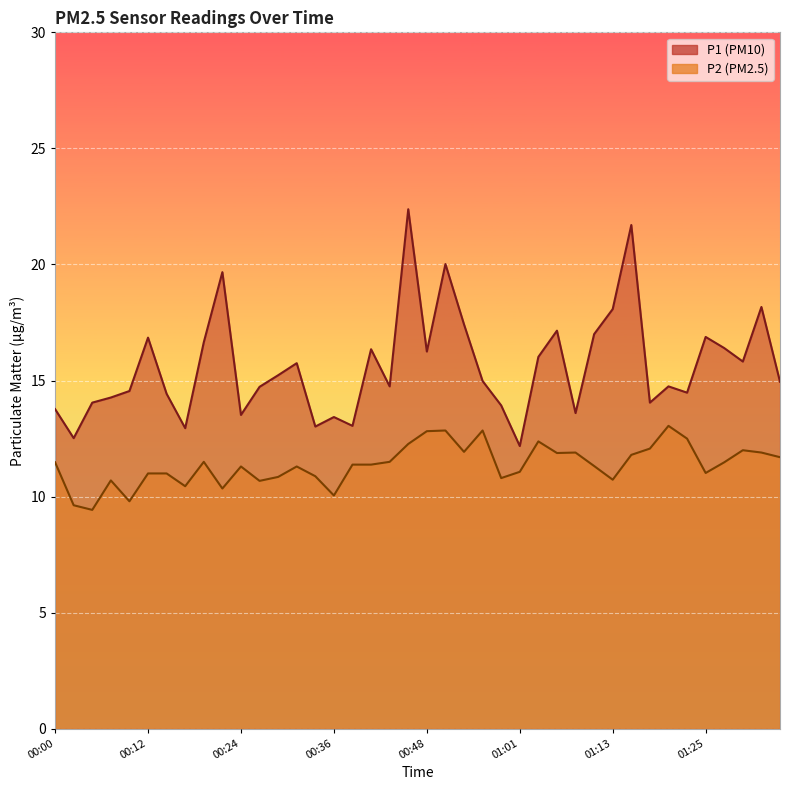

What is the difference between the highest and lowest values at 01:01?

1.1